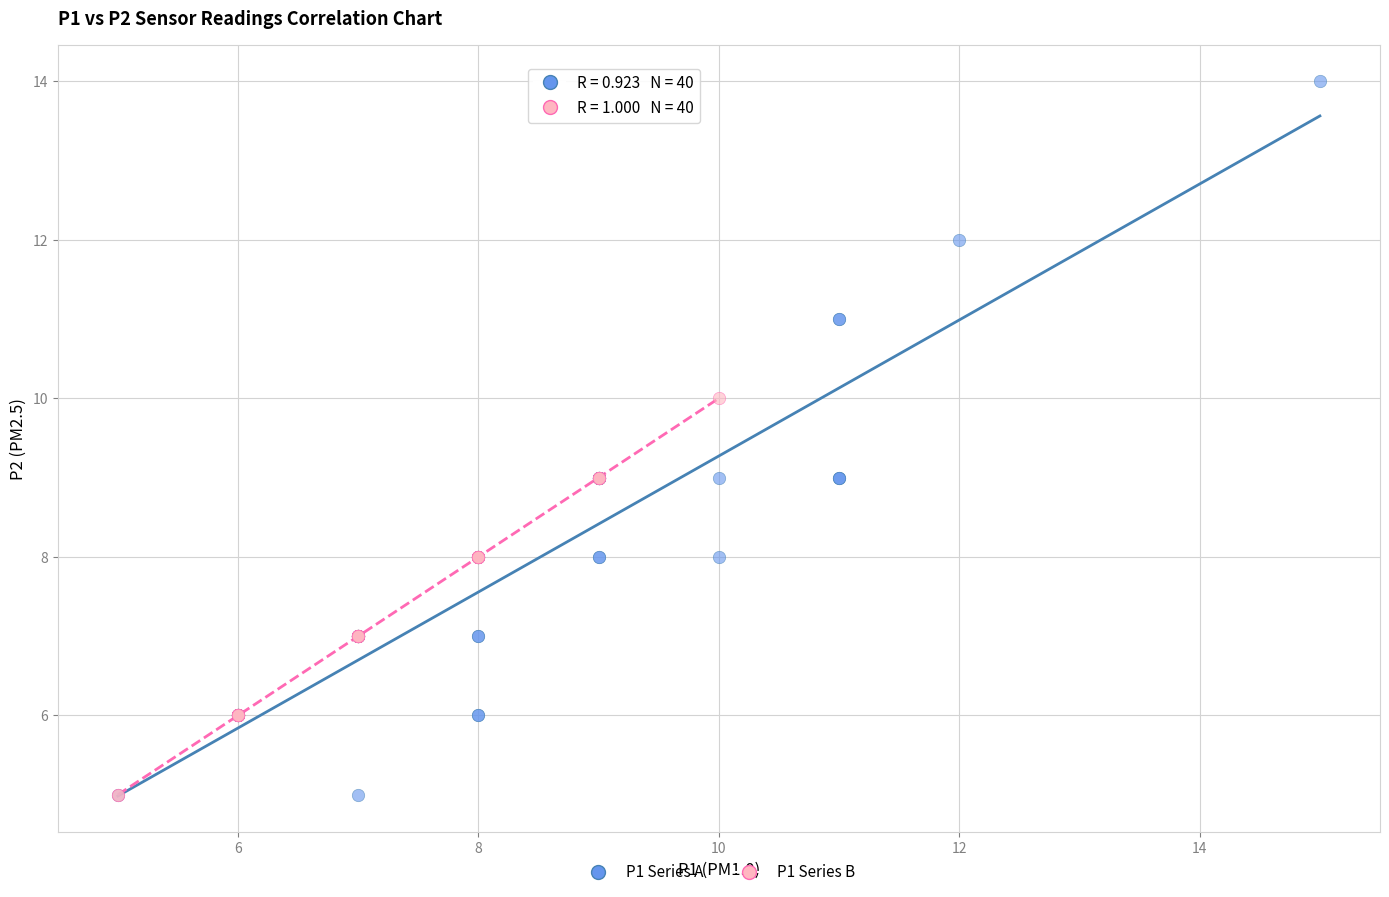

Which series reaches the maximum Y coordinate?

P1 Series A